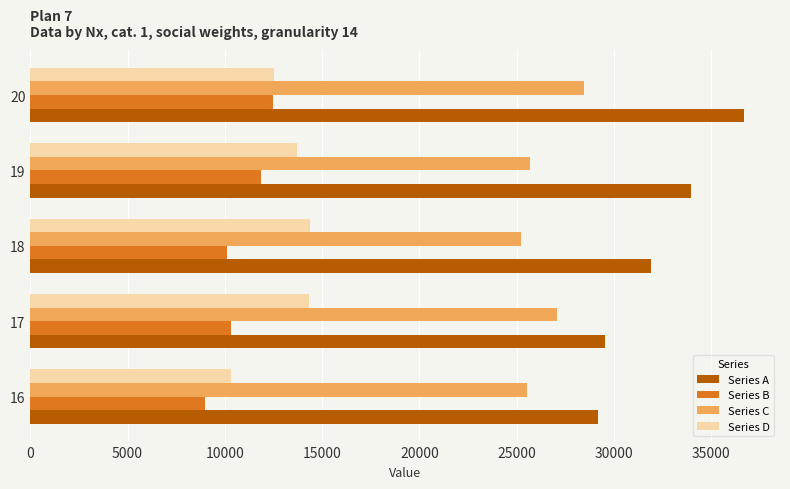

At which label is Series D closest to 12348?

20